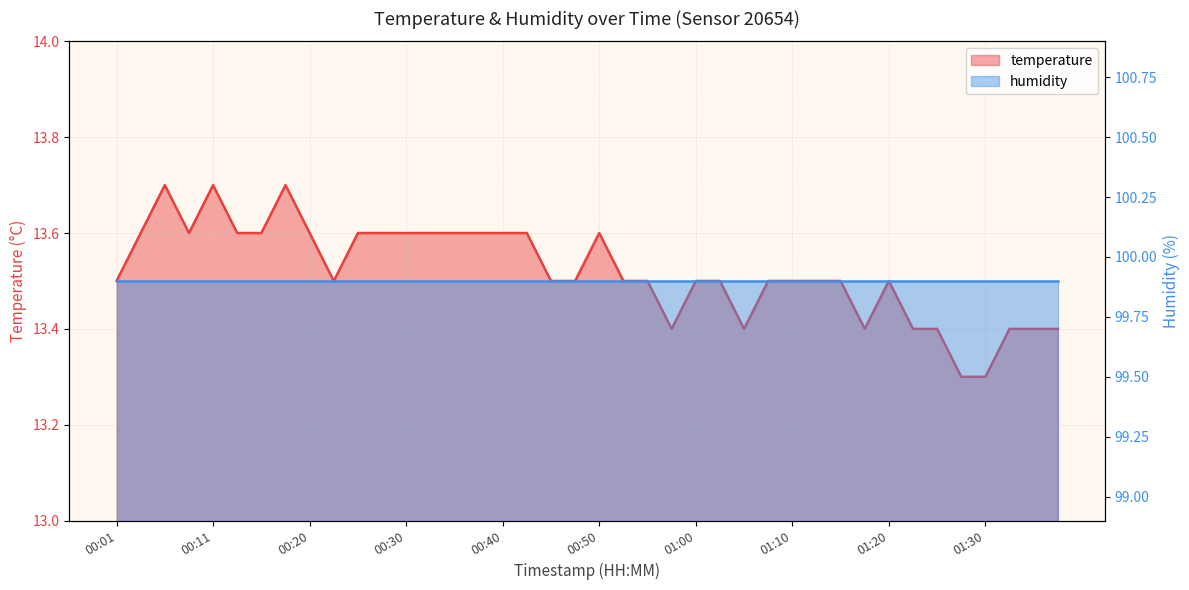

What is the change in value from 00:18 to 00:50?

-0.1